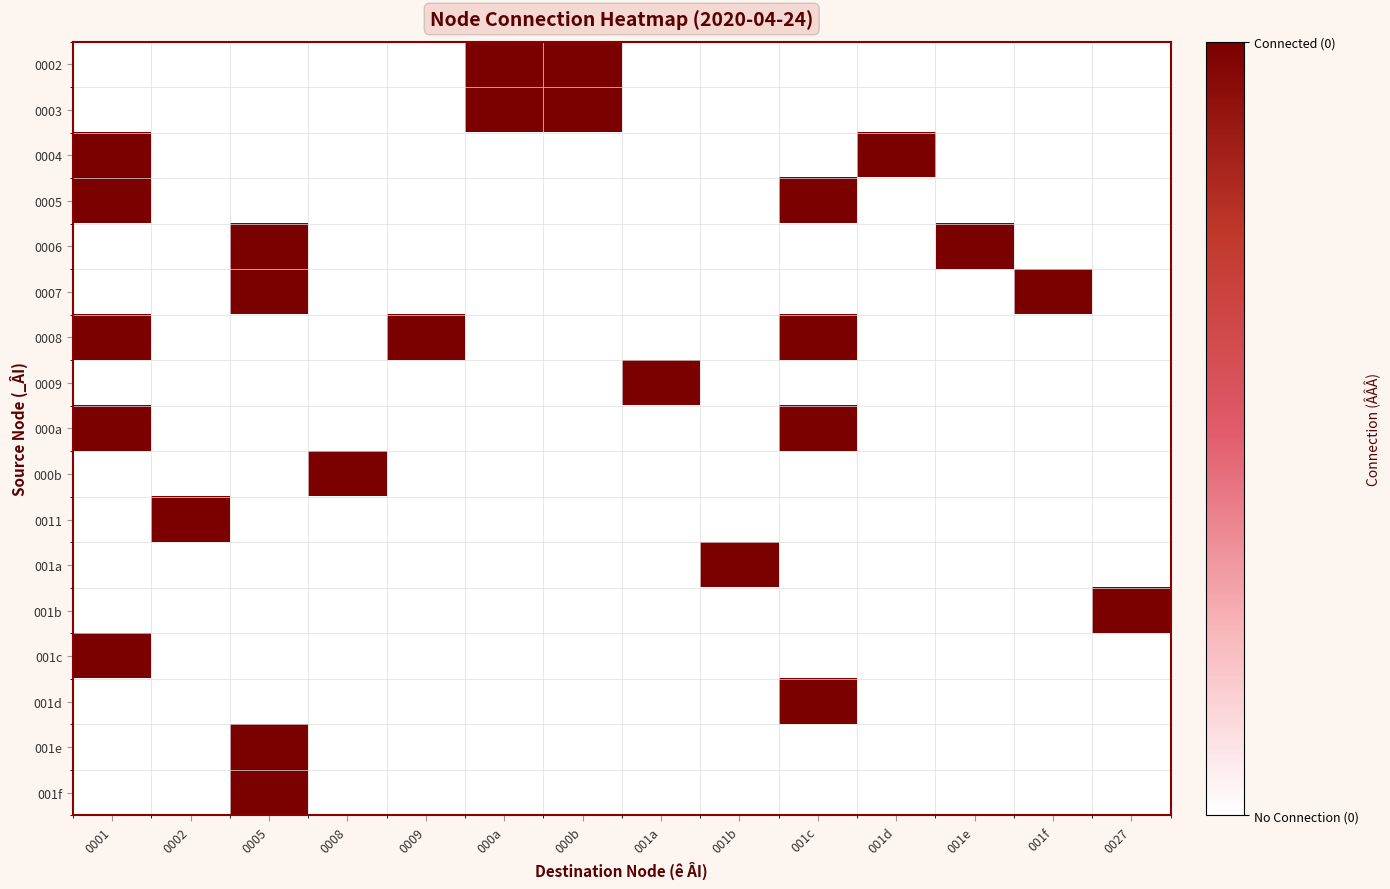

Reading right to left, list all the values displayed in this chart.

0002: 0027=0	001f=0	001e=0	001d=0	001c=0	001b=0	001a=0	000b=1	000a=1	0009=0	0008=0	0005=0	0002=0	0001=0
0003: 0027=0	001f=0	001e=0	001d=0	001c=0	001b=0	001a=0	000b=1	000a=1	0009=0	0008=0	0005=0	0002=0	0001=0
0004: 0027=0	001f=0	001e=0	001d=1	001c=0	001b=0	001a=0	000b=0	000a=0	0009=0	0008=0	0005=0	0002=0	0001=1
0005: 0027=0	001f=0	001e=0	001d=0	001c=1	001b=0	001a=0	000b=0	000a=0	0009=0	0008=0	0005=0	0002=0	0001=1
0006: 0027=0	001f=0	001e=1	001d=0	001c=0	001b=0	001a=0	000b=0	000a=0	0009=0	0008=0	0005=1	0002=0	0001=0
0007: 0027=0	001f=1	001e=0	001d=0	001c=0	001b=0	001a=0	000b=0	000a=0	0009=0	0008=0	0005=1	0002=0	0001=0
0008: 0027=0	001f=0	001e=0	001d=0	001c=1	001b=0	001a=0	000b=0	000a=0	0009=1	0008=0	0005=0	0002=0	0001=1
0009: 0027=0	001f=0	001e=0	001d=0	001c=0	001b=0	001a=1	000b=0	000a=0	0009=0	0008=0	0005=0	0002=0	0001=0
000a: 0027=0	001f=0	001e=0	001d=0	001c=1	001b=0	001a=0	000b=0	000a=0	0009=0	0008=0	0005=0	0002=0	0001=1
000b: 0027=0	001f=0	001e=0	001d=0	001c=0	001b=0	001a=0	000b=0	000a=0	0009=0	0008=1	0005=0	0002=0	0001=0
0011: 0027=0	001f=0	001e=0	001d=0	001c=0	001b=0	001a=0	000b=0	000a=0	0009=0	0008=0	0005=0	0002=1	0001=0
001a: 0027=0	001f=0	001e=0	001d=0	001c=0	001b=1	001a=0	000b=0	000a=0	0009=0	0008=0	0005=0	0002=0	0001=0
001b: 0027=1	001f=0	001e=0	001d=0	001c=0	001b=0	001a=0	000b=0	000a=0	0009=0	0008=0	0005=0	0002=0	0001=0
001c: 0027=0	001f=0	001e=0	001d=0	001c=0	001b=0	001a=0	000b=0	000a=0	0009=0	0008=0	0005=0	0002=0	0001=1
001d: 0027=0	001f=0	001e=0	001d=0	001c=1	001b=0	001a=0	000b=0	000a=0	0009=0	0008=0	0005=0	0002=0	0001=0
001e: 0027=0	001f=0	001e=0	001d=0	001c=0	001b=0	001a=0	000b=0	000a=0	0009=0	0008=0	0005=1	0002=0	0001=0
001f: 0027=0	001f=0	001e=0	001d=0	001c=0	001b=0	001a=0	000b=0	000a=0	0009=0	0008=0	0005=1	0002=0	0001=0